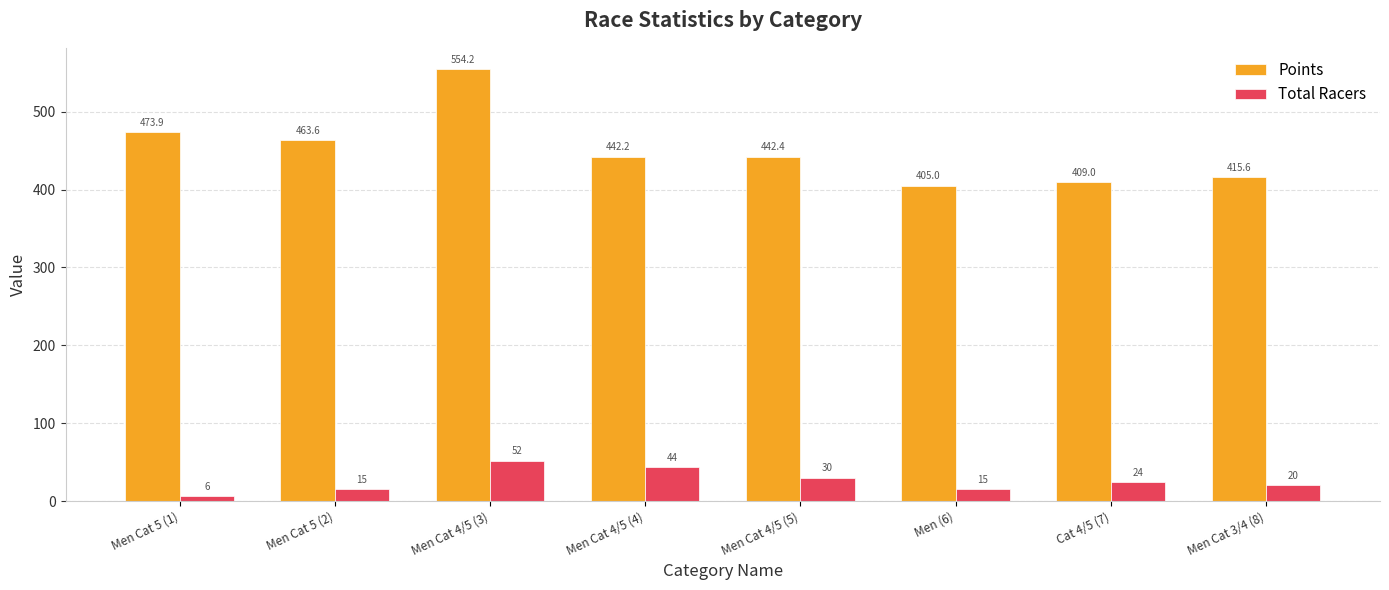

Reading right to left, transcribe all the data shown in this chart.

Points: Men Cat 3/4 (8)=415.6	Cat 4/5 (7)=409.0	Men (6)=405.0	Men Cat 4/5 (5)=442.4	Men Cat 4/5 (4)=442.2	Men Cat 4/5 (3)=554.2	Men Cat 5 (2)=463.6	Men Cat 5 (1)=473.9
Total Racers: Men Cat 3/4 (8)=20.0	Cat 4/5 (7)=24.0	Men (6)=15.0	Men Cat 4/5 (5)=30.0	Men Cat 4/5 (4)=44.0	Men Cat 4/5 (3)=52.0	Men Cat 5 (2)=15.0	Men Cat 5 (1)=6.0